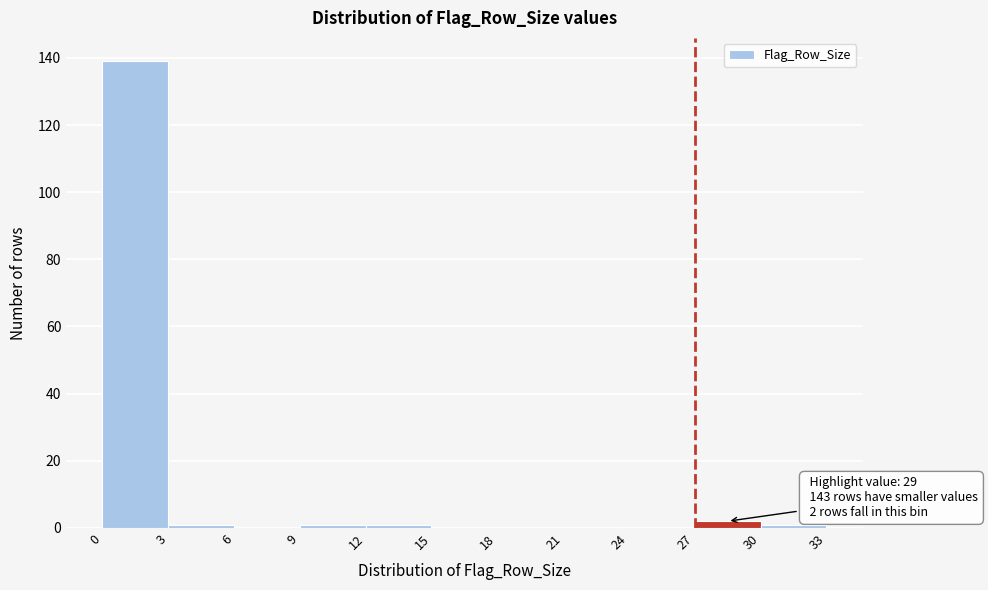

Over which range of the x-axis is the bar tallest?

0 to 3